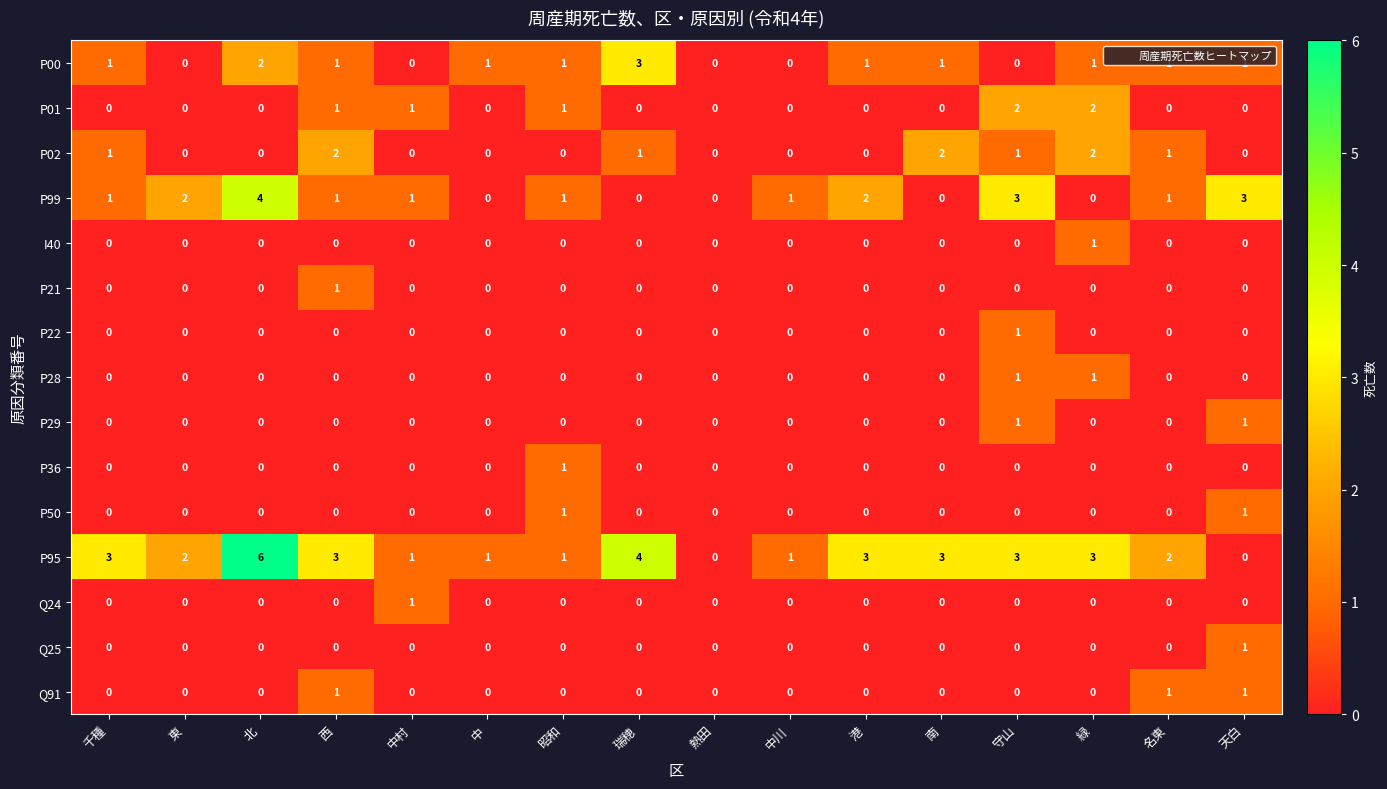

Count the P01 values in the range 0 to 1.

14